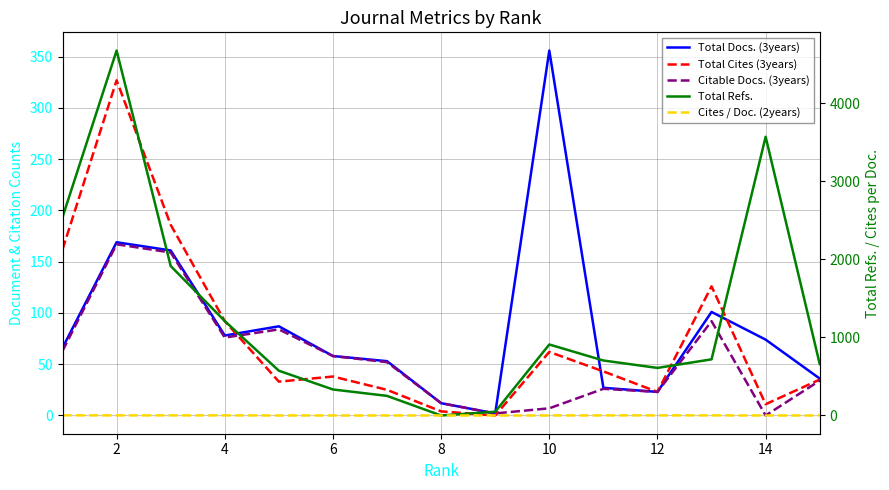

At how many categories does at least one series exceed 4515?

1